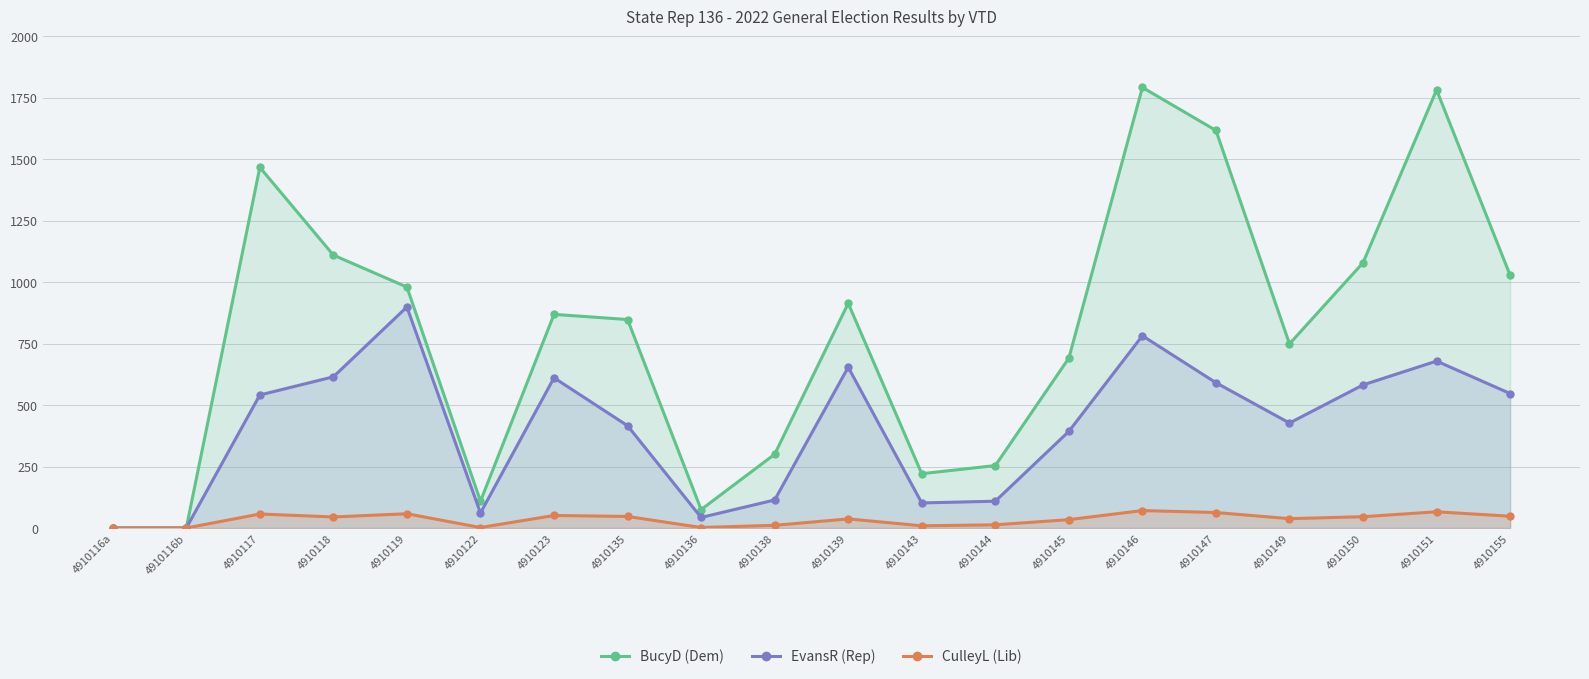

How many data points does each series have?

20